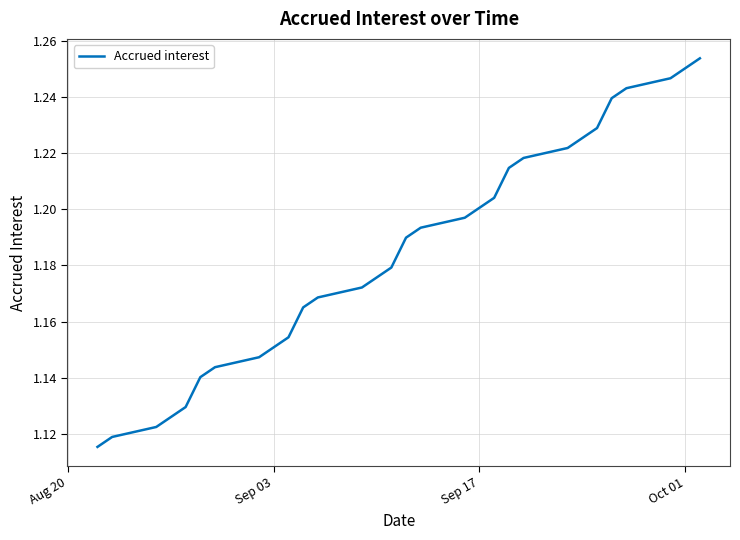

Reading left to right, transcribe all the data shown in this chart.

1.1	1.1	1.1	1.1	1.1	1.1	1.1	1.1	1.2	1.2	1.2	1.2	1.2	1.2	1.2	1.2	1.2	1.2	1.2	1.2	1.2	1.2	1.2	1.2	1.2	1.2	1.2	1.2	1.3	1.3